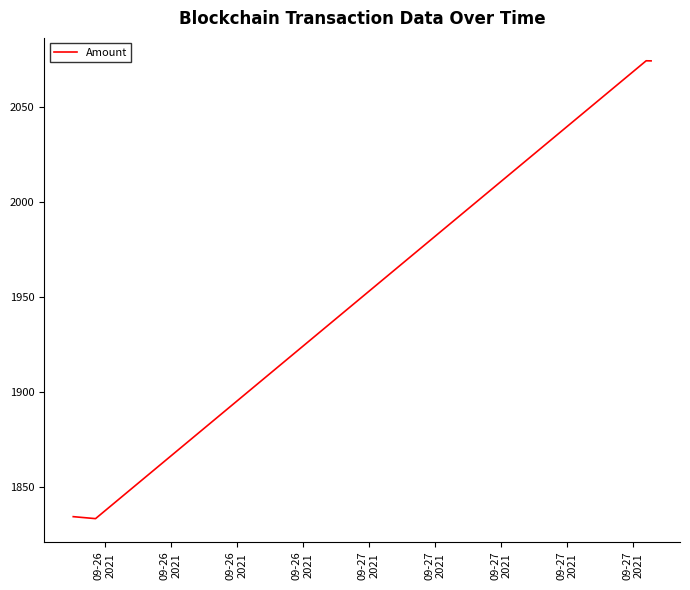

What is the difference between the maximum and minimum values?

240.6